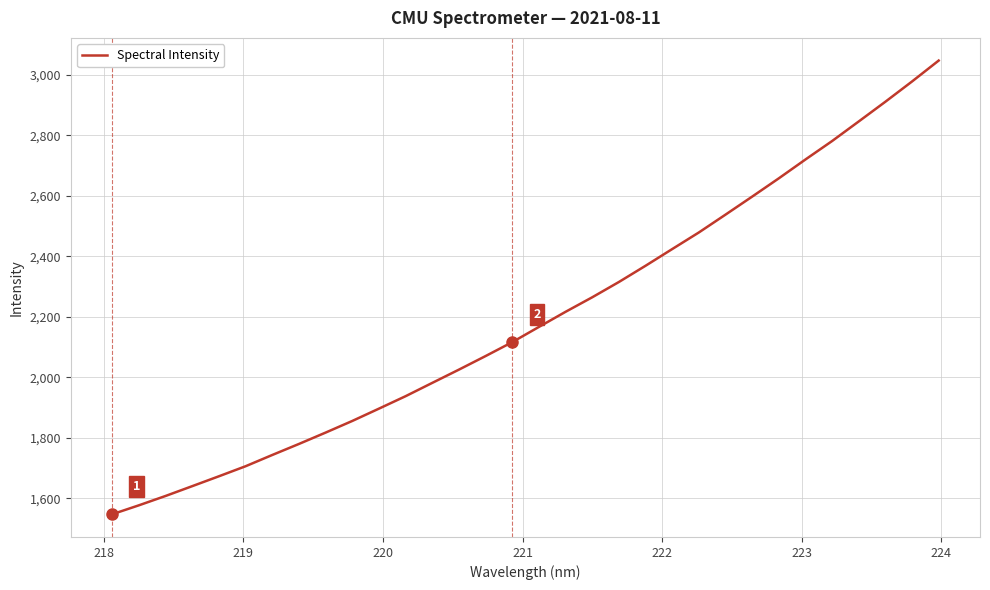

What is the difference between the maximum and minimum values?

1499.5